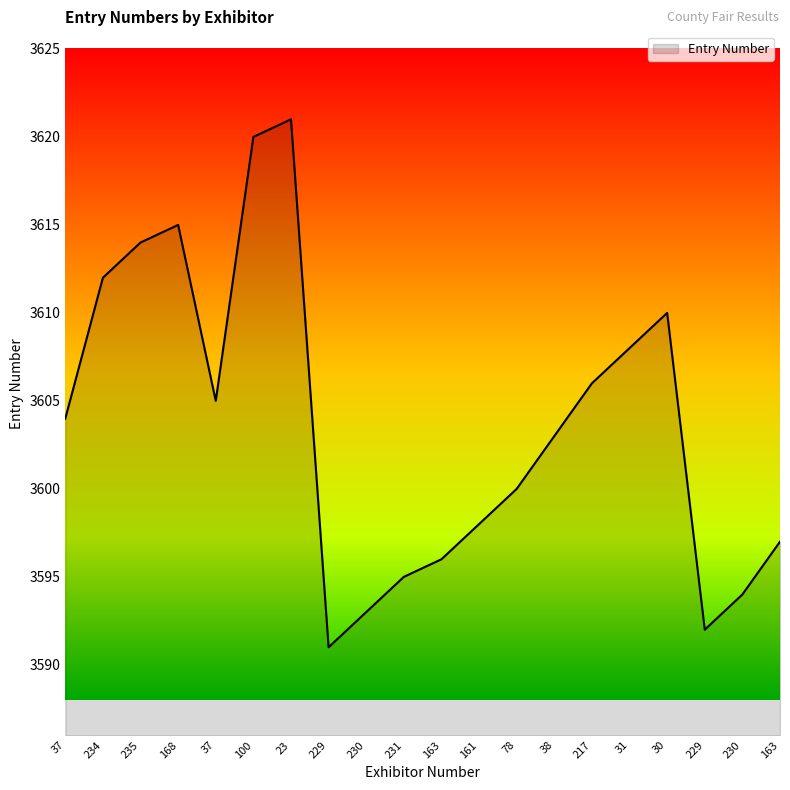

How many lines are shown in the chart?

1